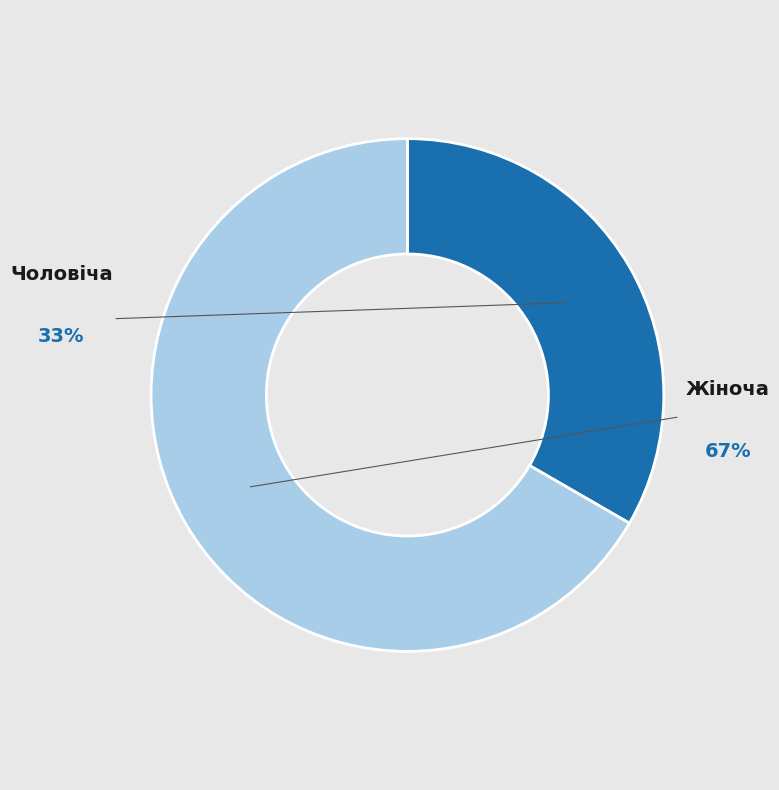

Is there any slice that represents more than half of the pie?

Yes